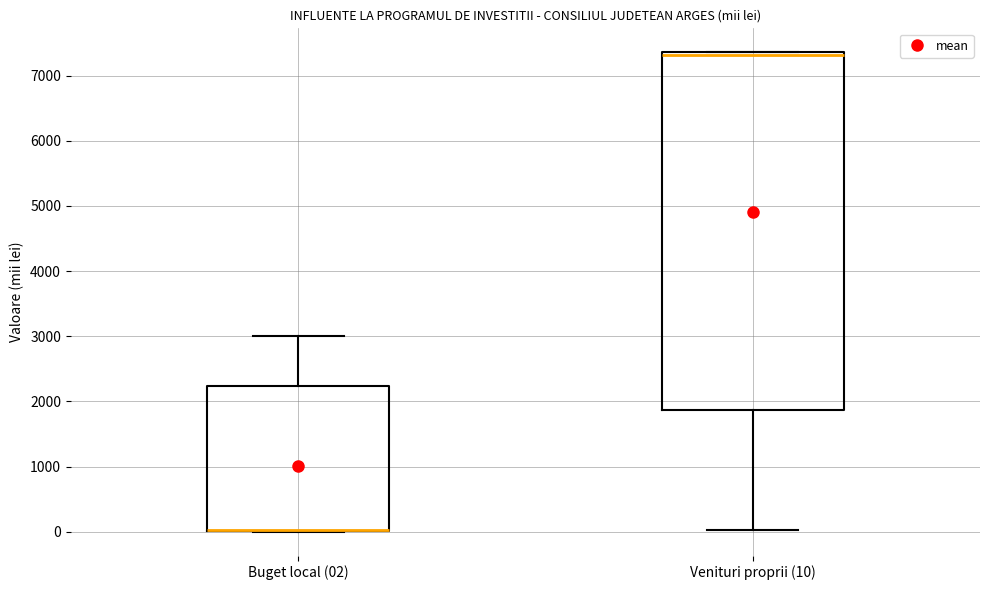

Where does the median line of the box for Venituri proprii (10) sit on the y-axis? The values are not printed on the chart, so give them approximately, as read against the axis.

7300